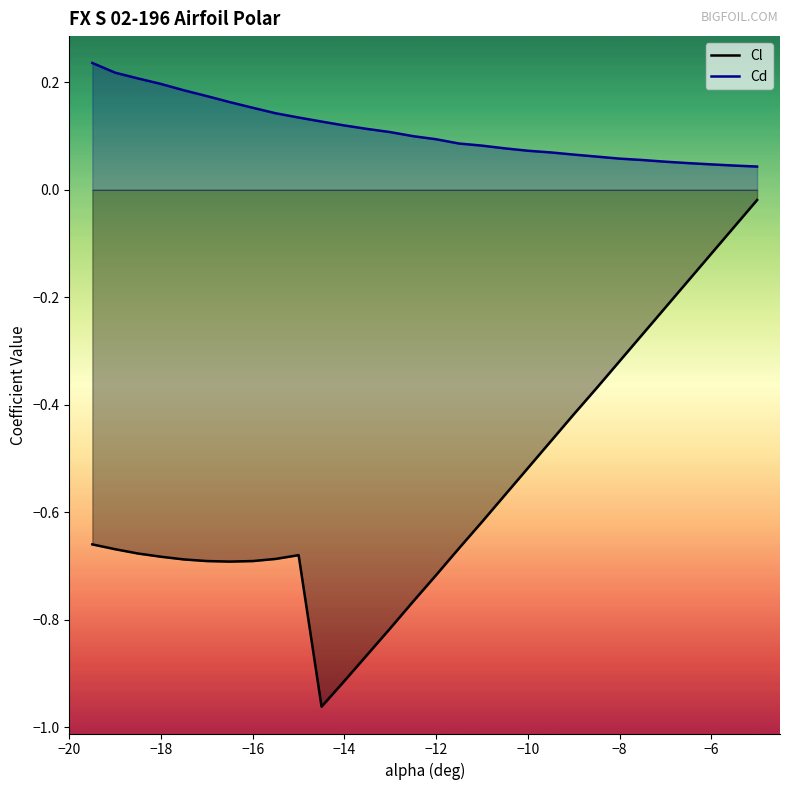

Which series has the widest spread of values?

Cl